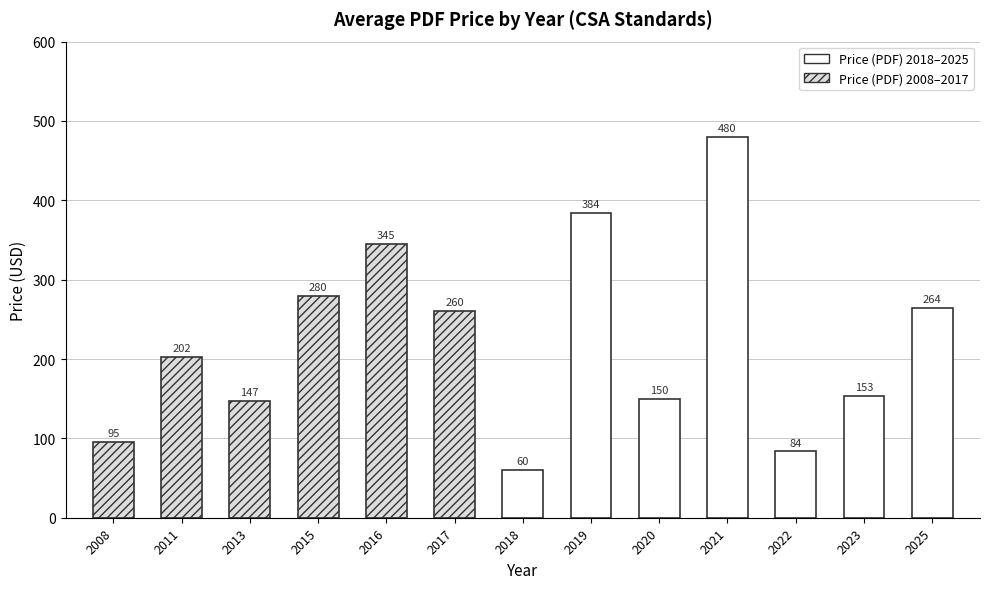

What is the maximum value shown in the chart?

480.0